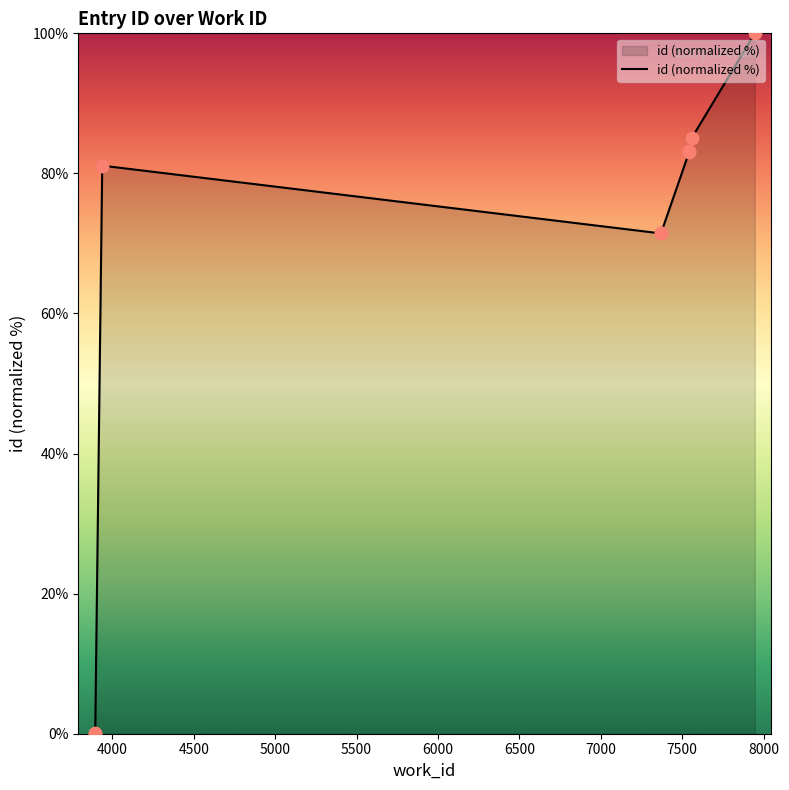

Approximately how many times larger is the value at 7000 compared to 6500?

1.0